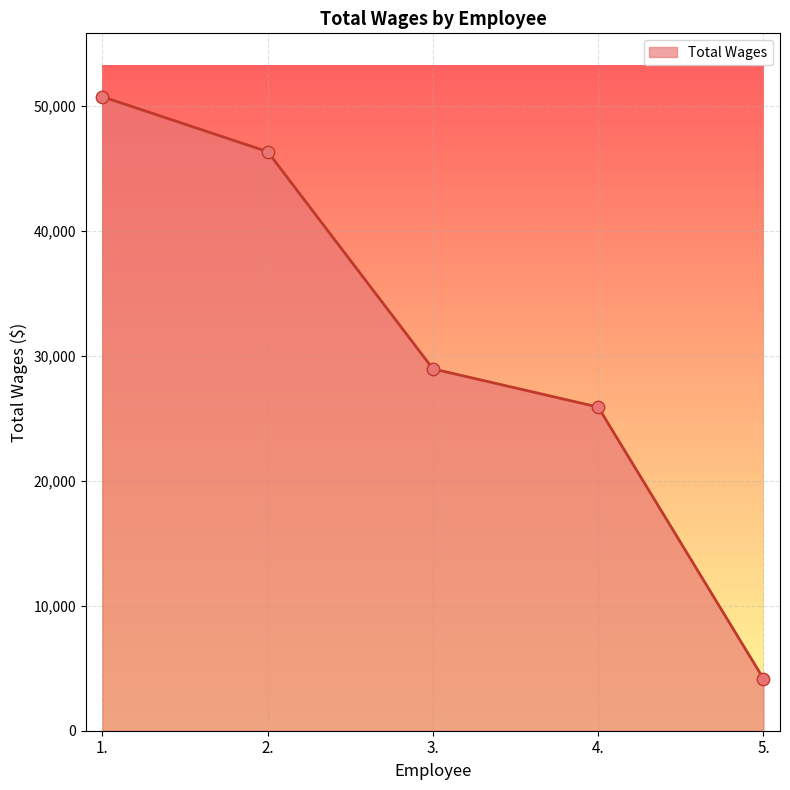

What is the change in value from 1. to 5.?

-46552